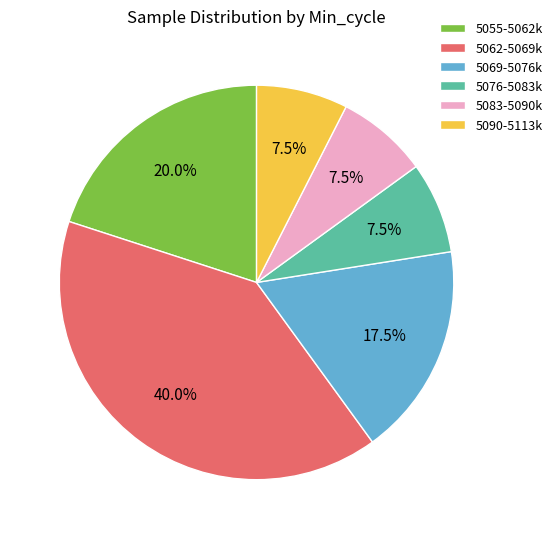

Is 5055-5062k the majority of the pie?

No